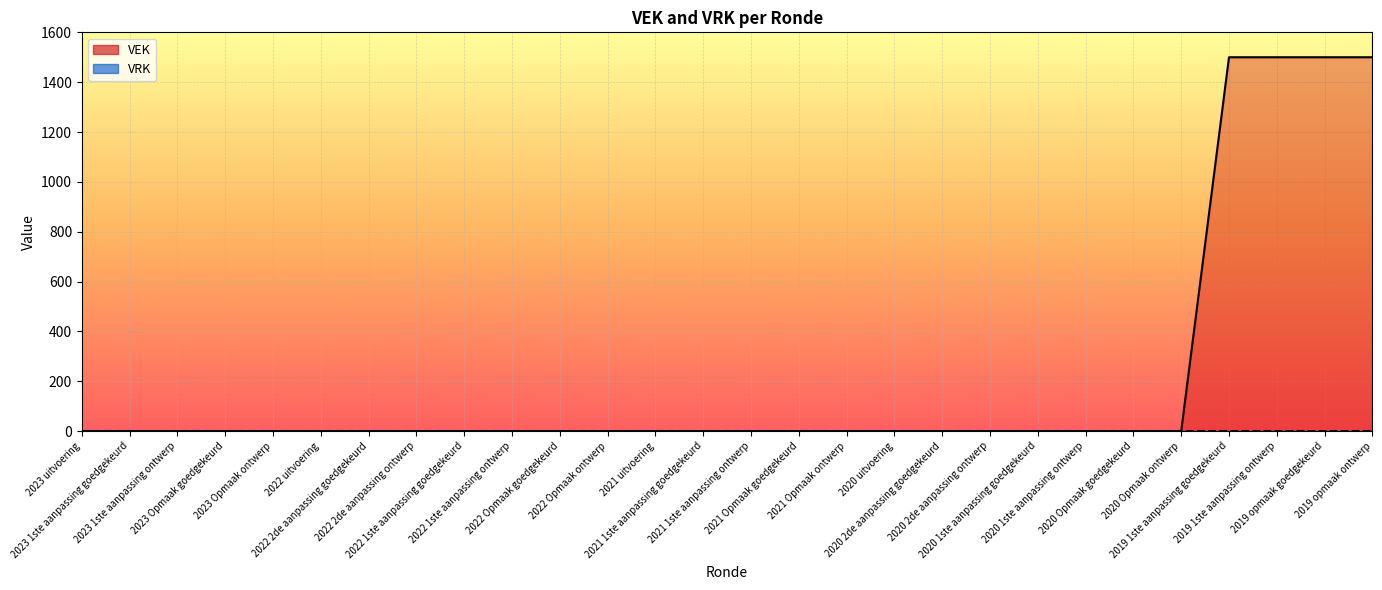

Reading right to left, list all the values displayed in this chart.

2019 opmaak ontwerp=1500	2019 opmaak goedgekeurd=1500	2019 1ste aanpassing ontwerp=1500	2019 1ste aanpassing goedgekeurd=1500	2020 Opmaak ontwerp=0	2020 Opmaak goedgekeurd=0	2020 1ste aanpassing ontwerp=0	2020 1ste aanpassing goedgekeurd=0	2020 2de aanpassing ontwerp=0	2020 2de aanpassing goedgekeurd=0	2020 uitvoering=0	2021 Opmaak ontwerp=0	2021 Opmaak goedgekeurd=0	2021 1ste aanpassing ontwerp=0	2021 1ste aanpassing goedgekeurd=0	2021 uitvoering=0	2022 Opmaak ontwerp=0	2022 Opmaak goedgekeurd=0	2022 1ste aanpassing ontwerp=0	2022 1ste aanpassing goedgekeurd=0	2022 2de aanpassing ontwerp=0	2022 2de aanpassing goedgekeurd=0	2022 uitvoering=0	2023 Opmaak ontwerp=0	2023 Opmaak goedgekeurd=0	2023 1ste aanpassing ontwerp=0	2023 1ste aanpassing goedgekeurd=0	2023 uitvoering=0